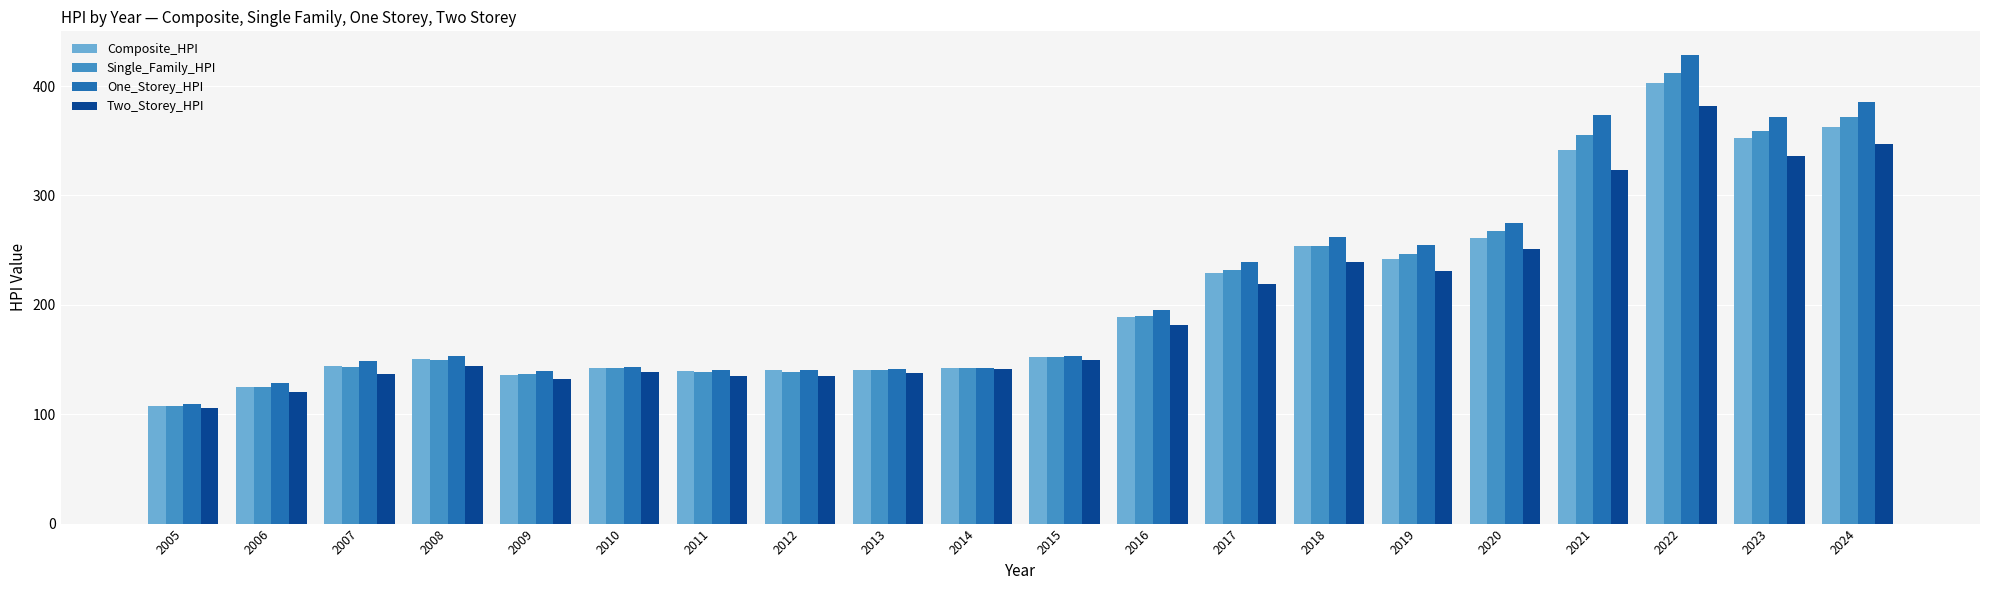

What is the difference between the One_Storey_HPI values at 2005 and 2006?

18.8